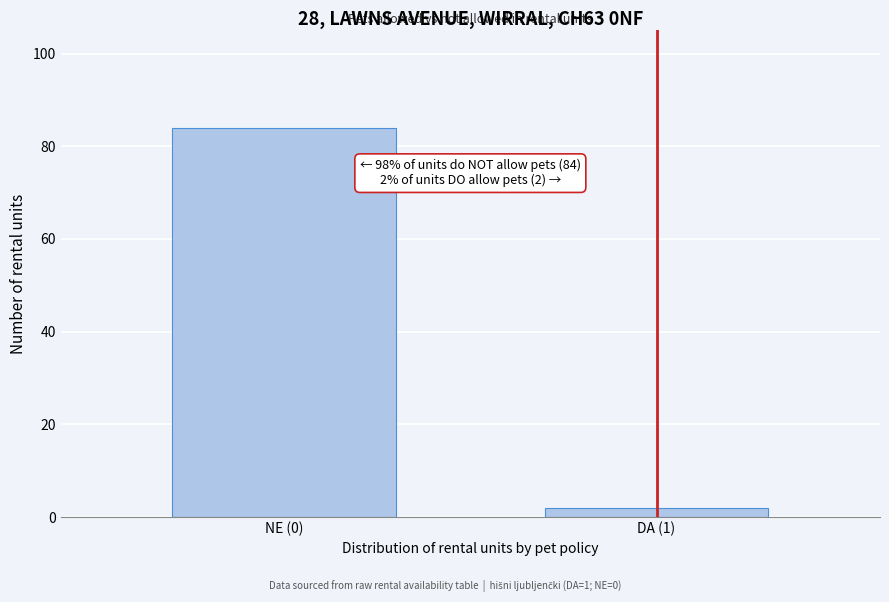

Reading right to left, transcribe all the data shown in this chart.

DA (1)=2	NE (0)=84